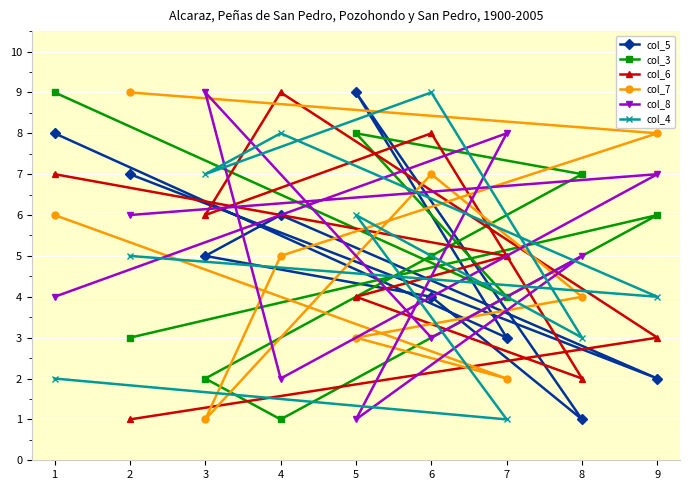

Reading left to right, transcribe all the data shown in this chart.

col_5: 1=8	2=7	3=5	4=6	5=9	6=4	7=3	8=1	9=2
col_3: 1=9	2=3	3=2	4=1	5=8	6=5	7=4	8=7	9=6
col_6: 1=7	2=1	3=6	4=9	5=4	6=8	7=5	8=2	9=3
col_7: 1=6	2=9	3=1	4=5	5=3	6=7	7=2	8=4	9=8
col_8: 1=4	2=6	3=9	4=2	5=1	6=3	7=8	8=5	9=7
col_4: 1=2	2=5	3=7	4=8	5=6	6=9	7=1	8=3	9=4